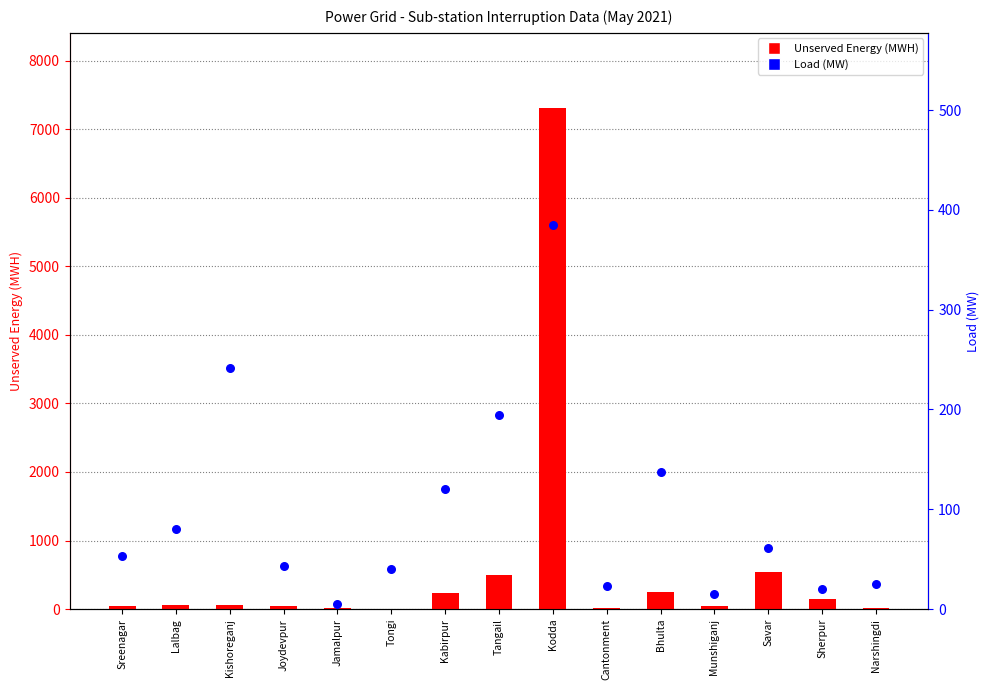

What is the total value across all series at Tongi?

43.3